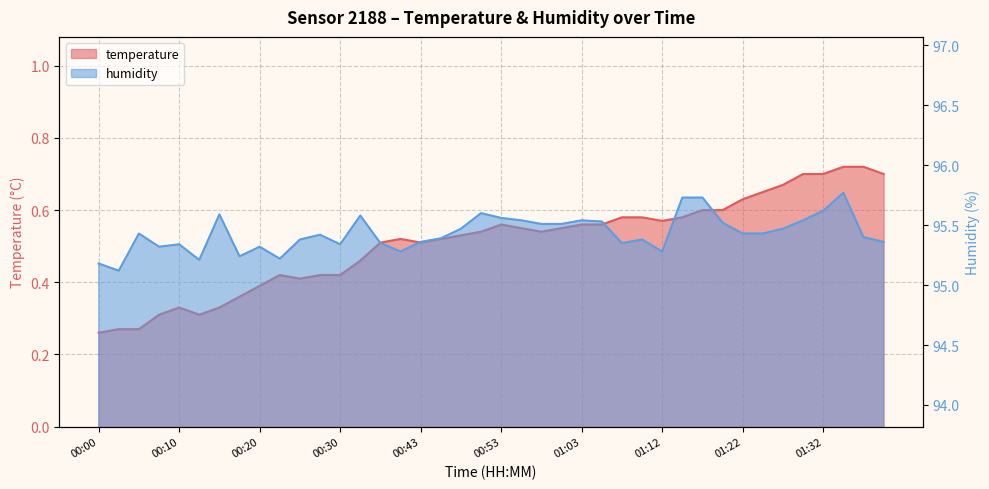

Is it true that temperature equals 0.2 at 00:33?

False